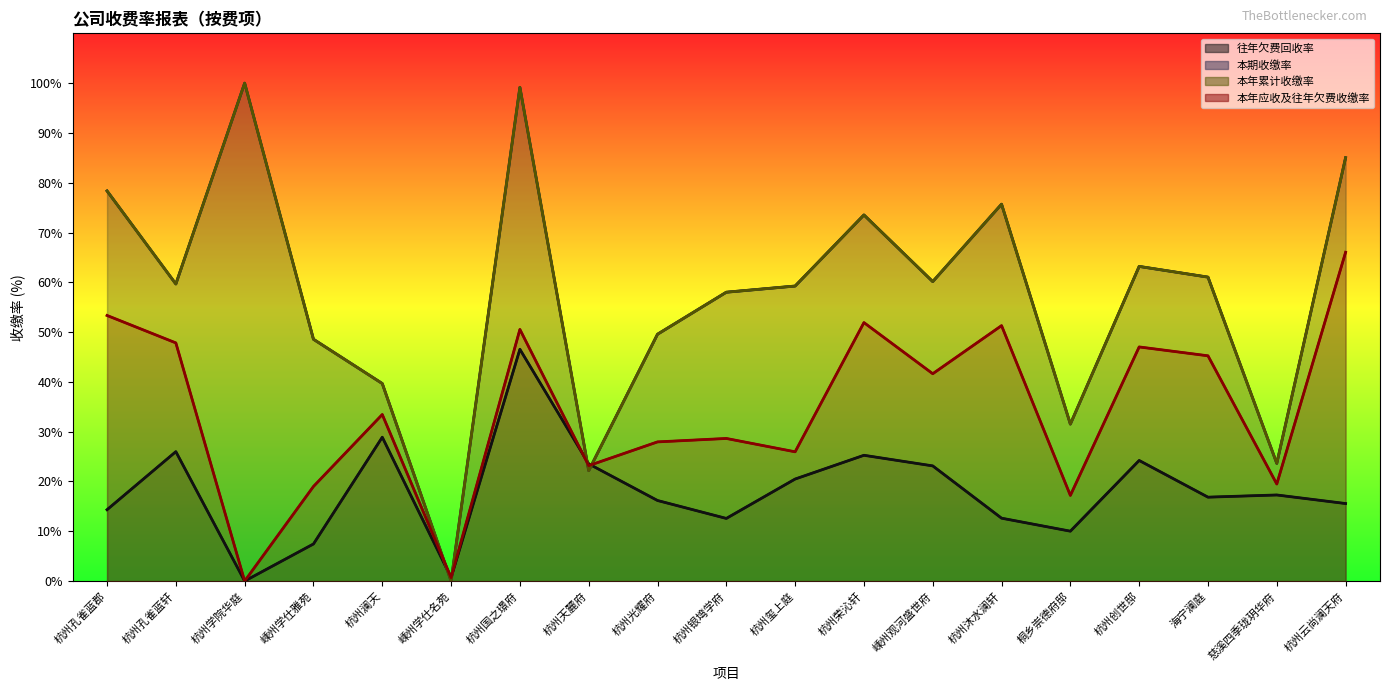

Which series has the largest total across all categories?

本期收缴率